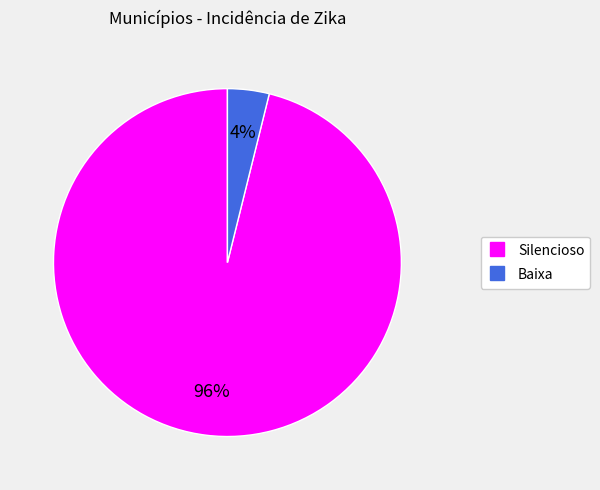

Is it true that Baixa is 4% of the pie?

True